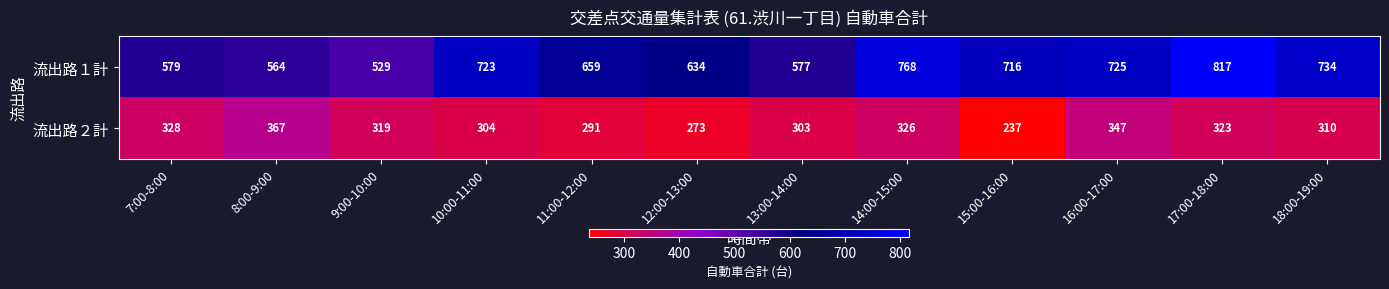

Rank the series by their average value, from highest to lowest.

流出路１計, 流出路２計